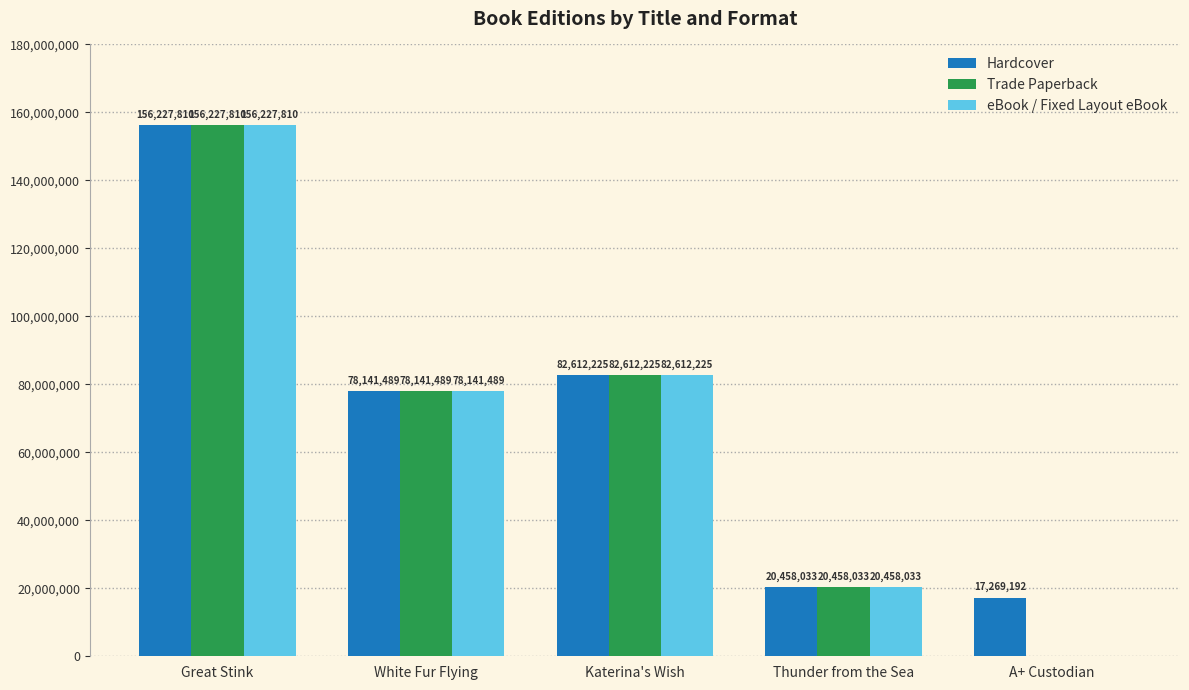

What is the greatest value displayed?

156227810